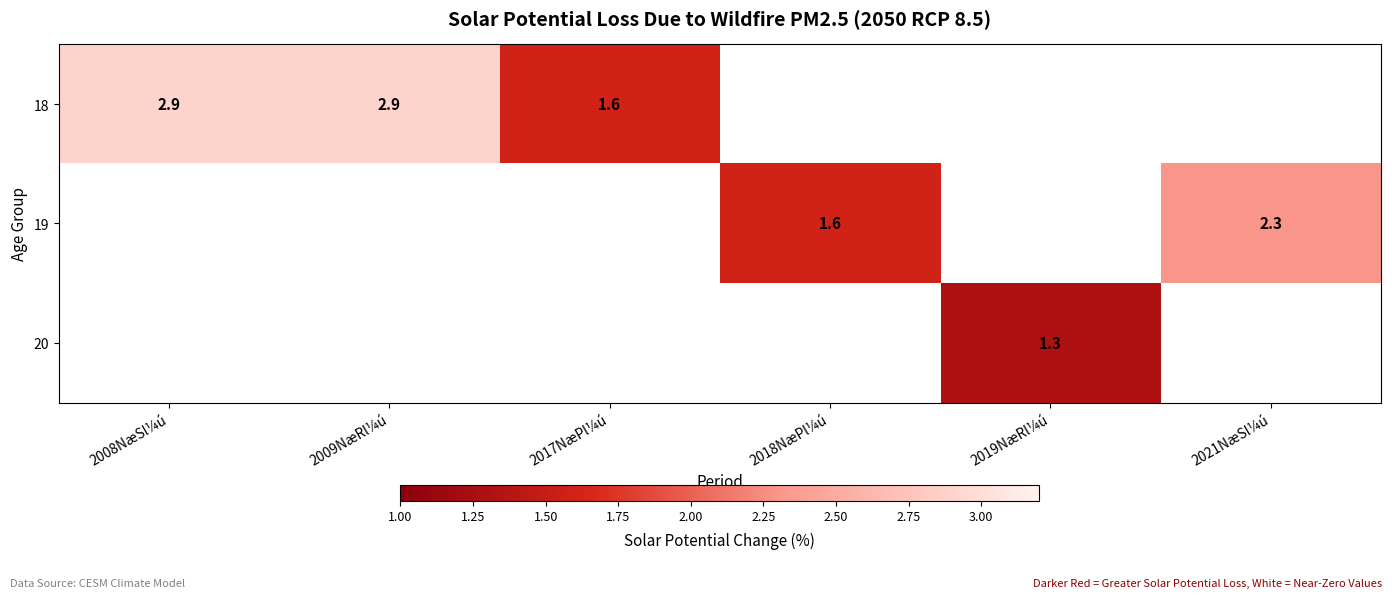

The 18 series shows 5.0 at 2008NæSl¼ú. True or false?

False